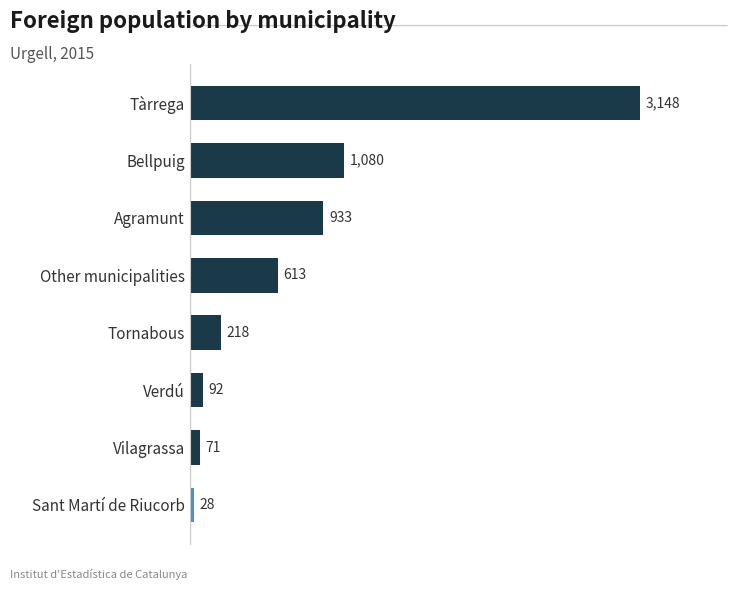

What is the approximate value at Vilagrassa?

71